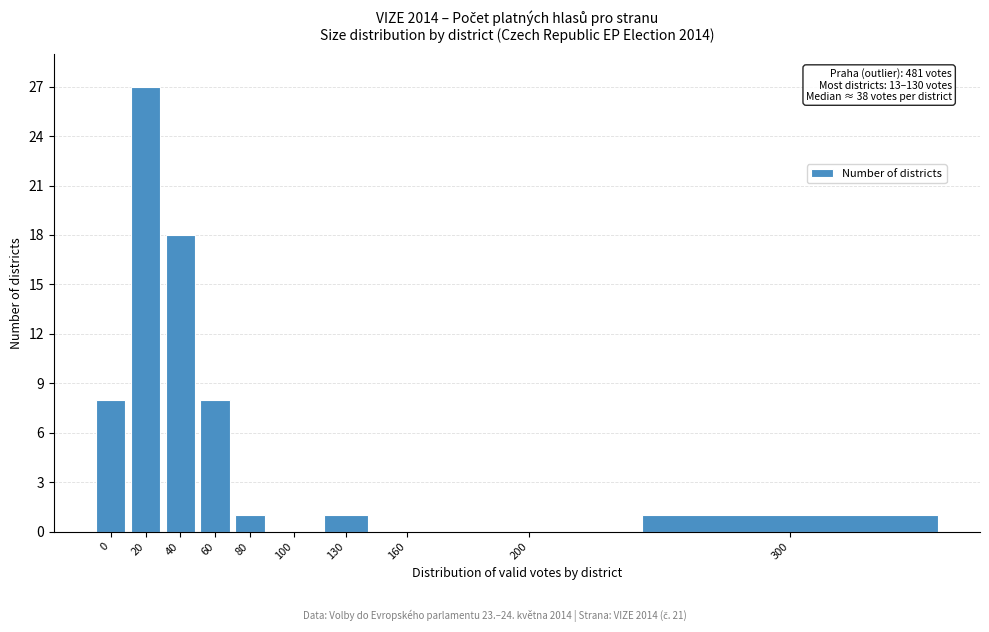

Reading left to right, extract all data points from this chart.

0=8	20=27	40=18	60=8	80=1	100=0	130=1	160=0	200=0	300=1